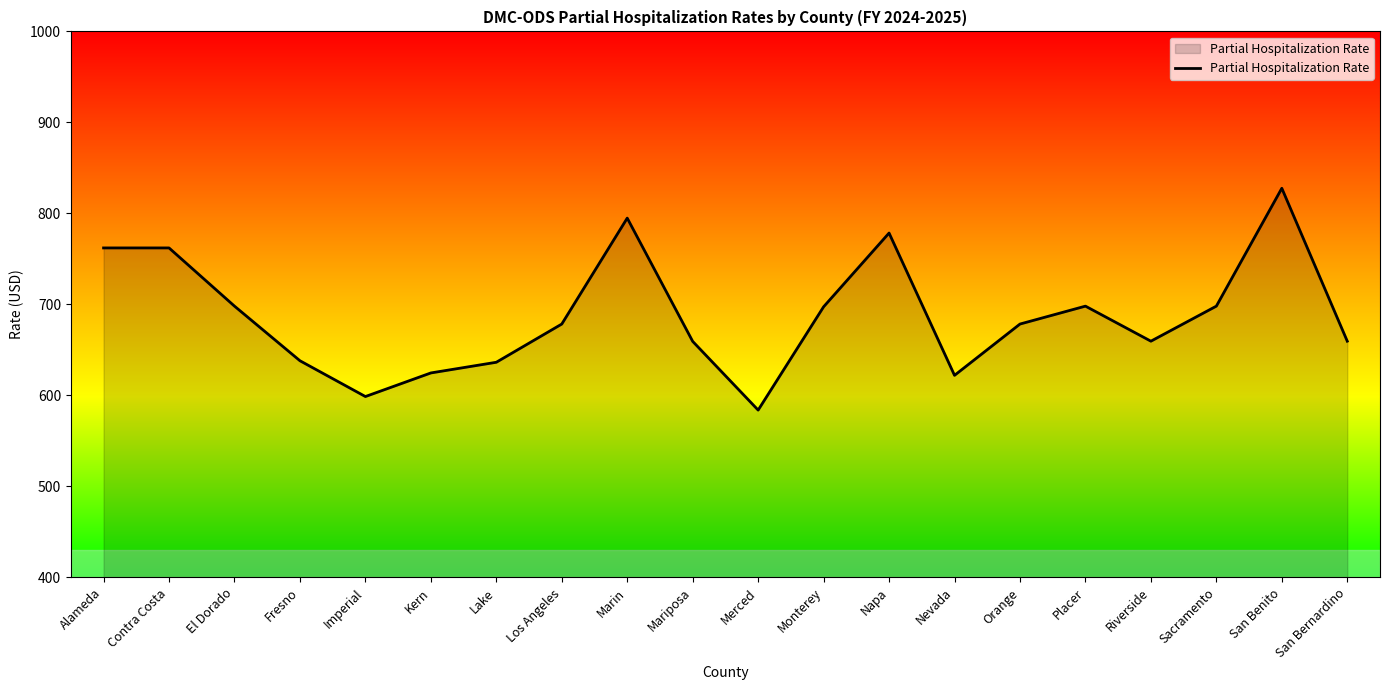

What is the change in value from Lake to Orange?

+42.0